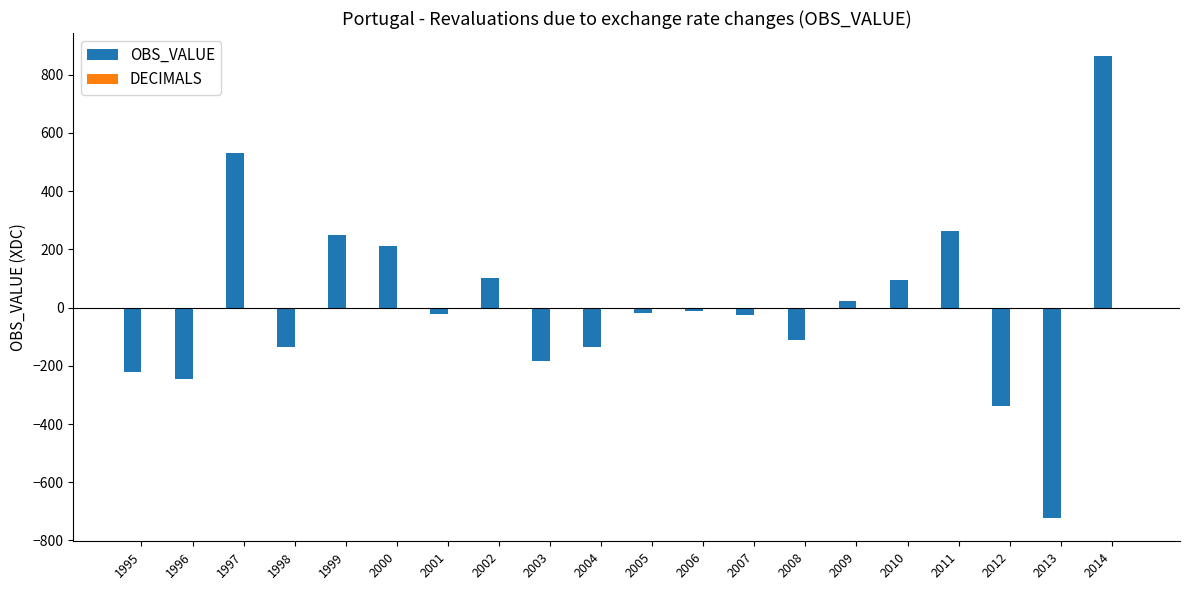

What is the ratio of the value at 1999 to the value at 2011?

0.9